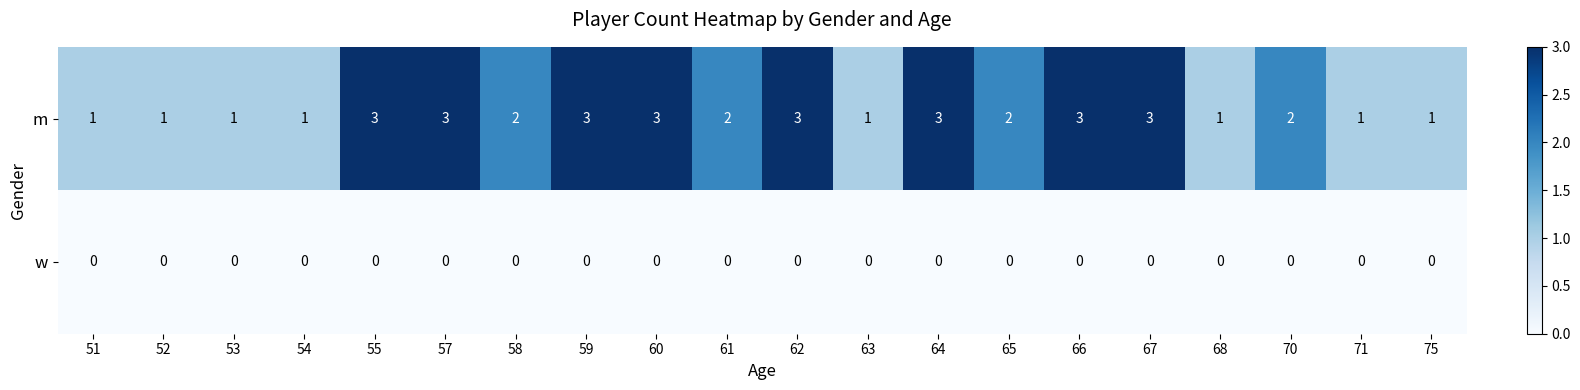

Which series changed the most between 66 and 70?

m